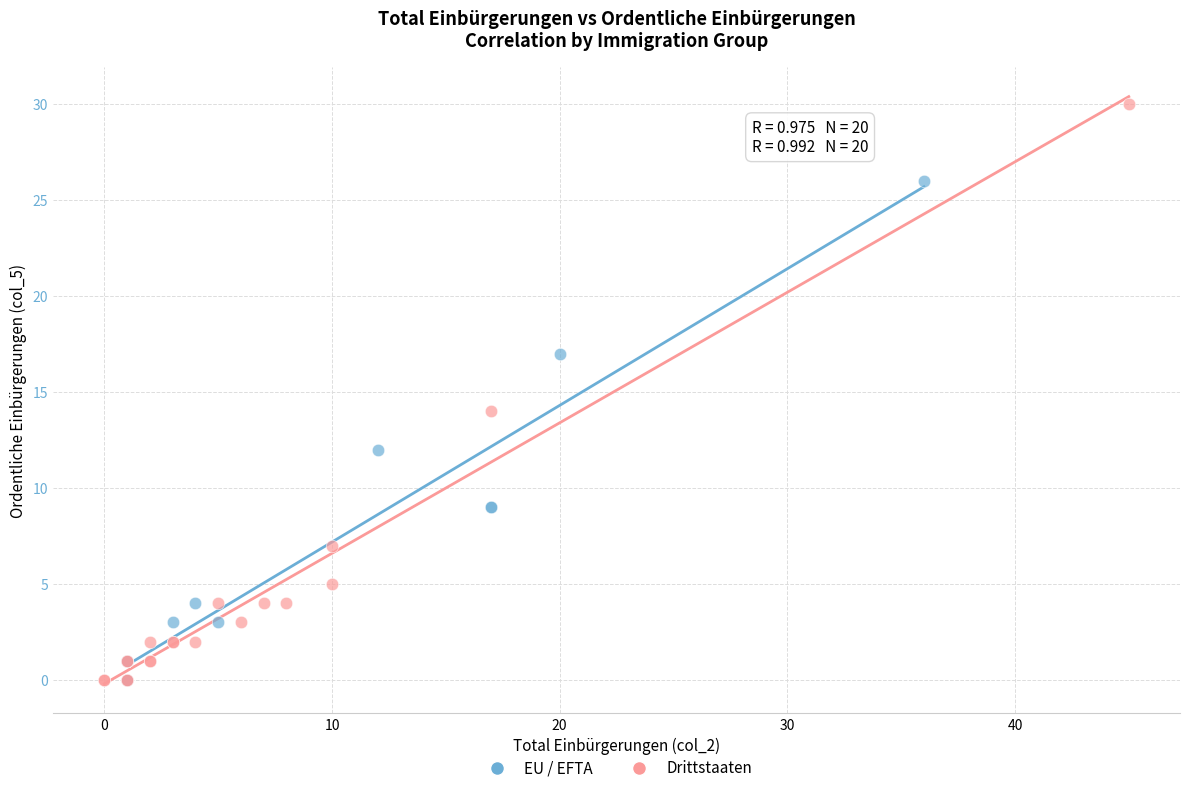

Which series reaches the maximum Y coordinate?

Drittstaaten